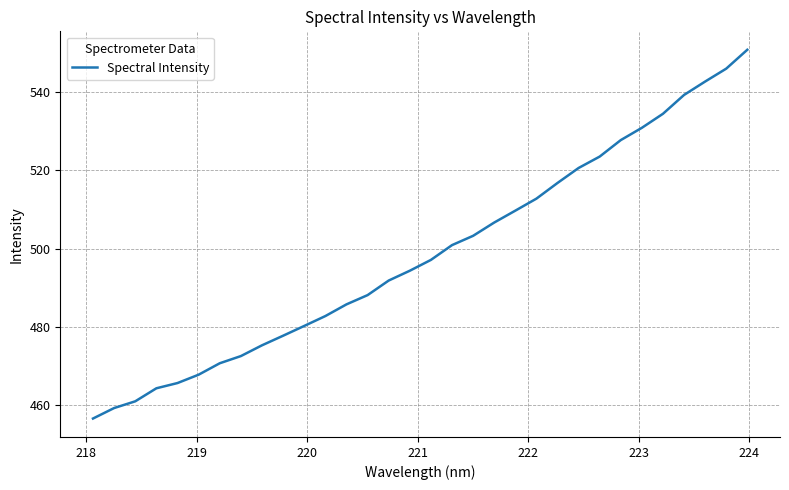

What is the difference between the maximum and minimum values?

94.2